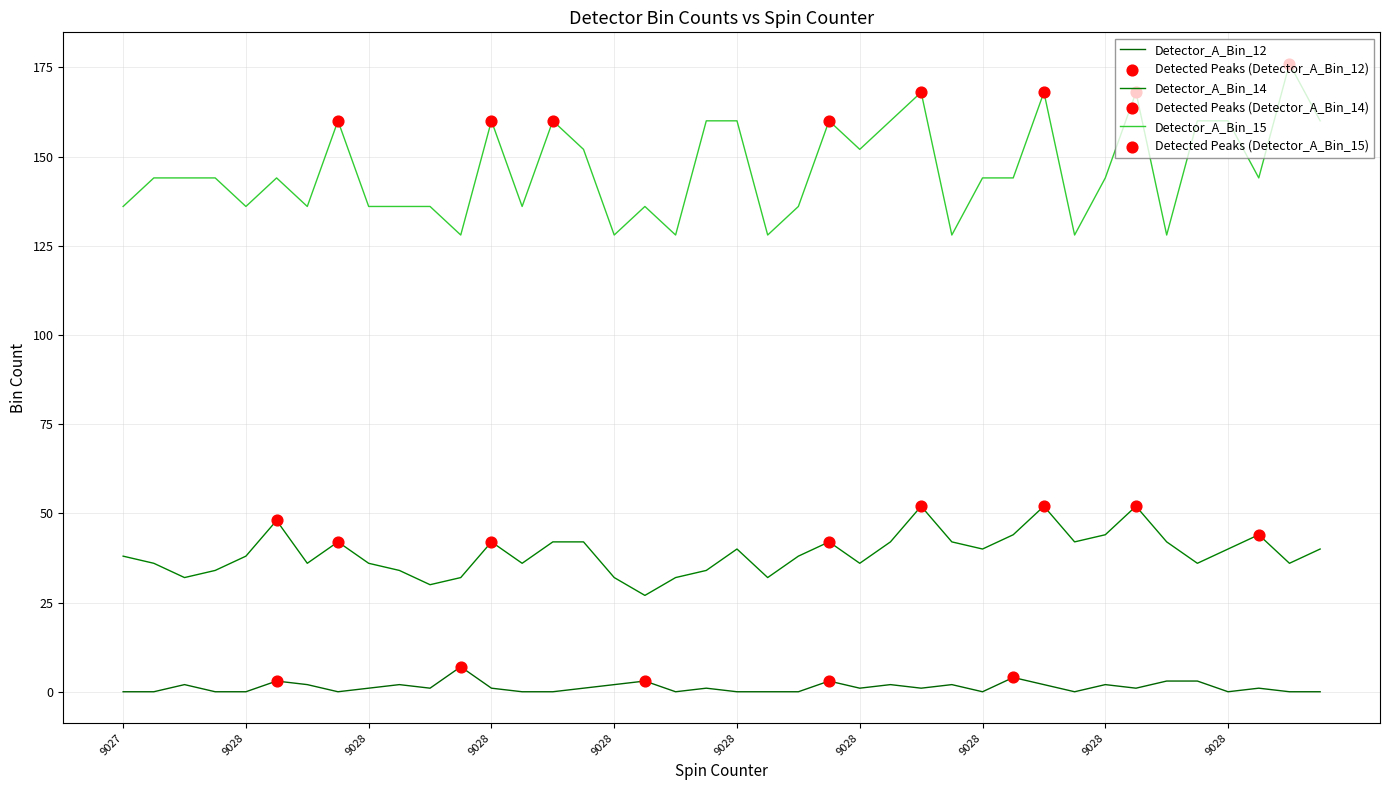

How many lines are shown in the chart?

3